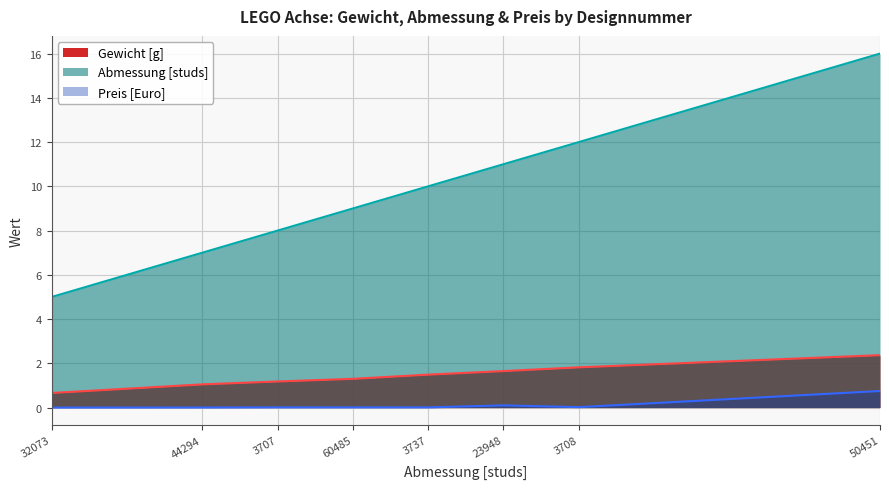

Between 60485 and 23948, which series saw the biggest shift?

Abmessung [studs]